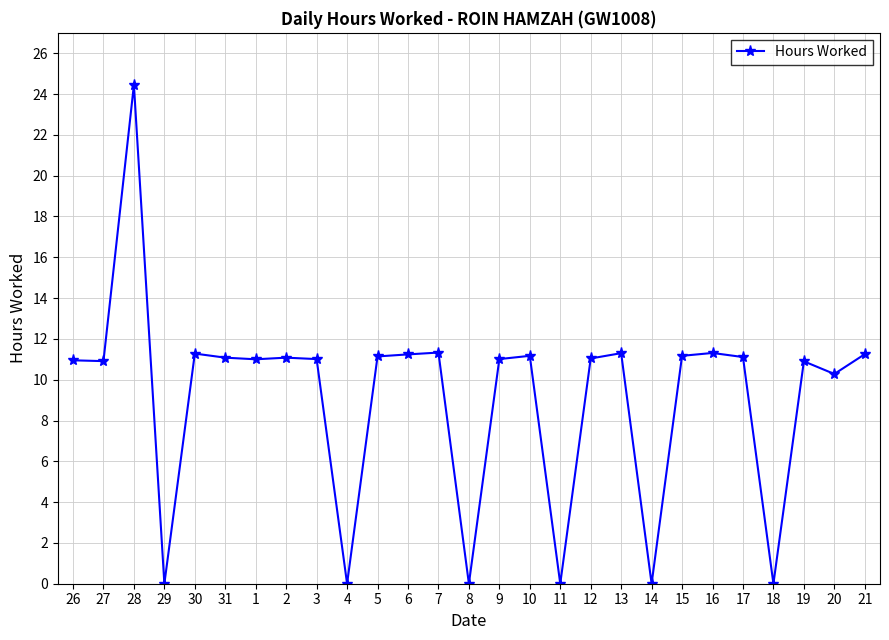

What is the value of the 21st point from the left?

11.2